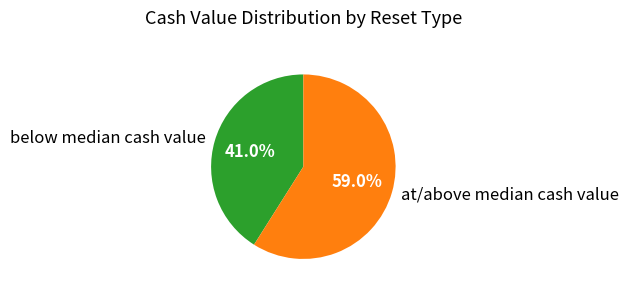

Is there any slice that represents more than half of the pie?

Yes